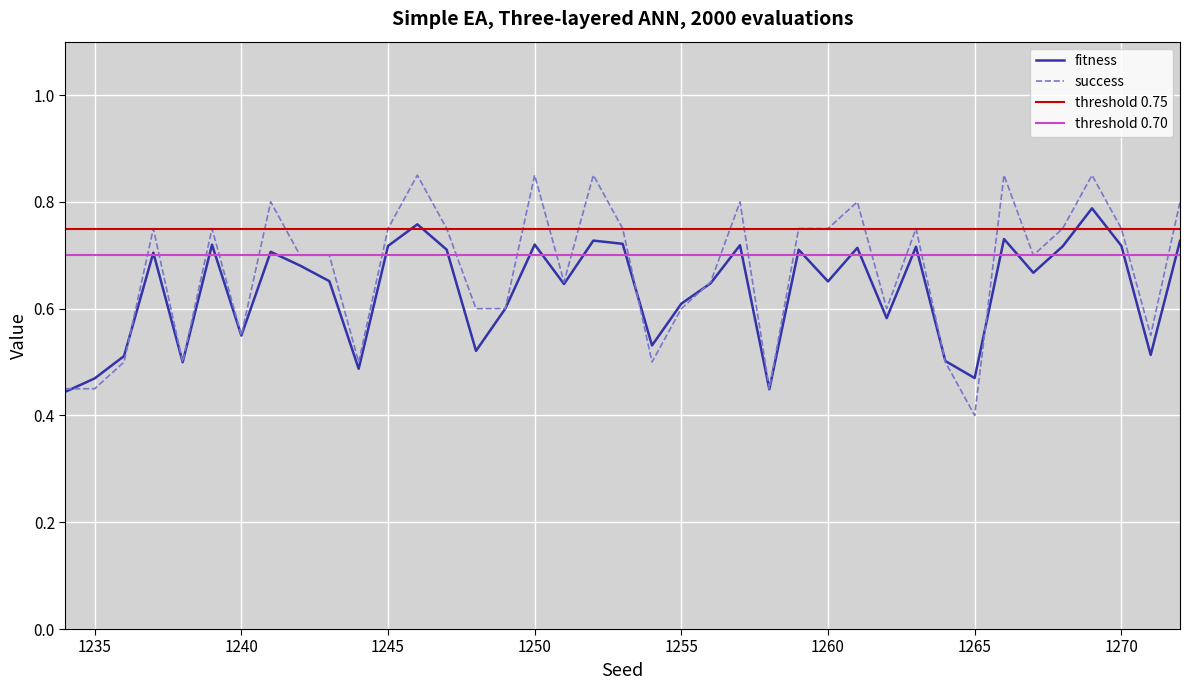

True or false: success has a value of 1.1 at 1255.

False